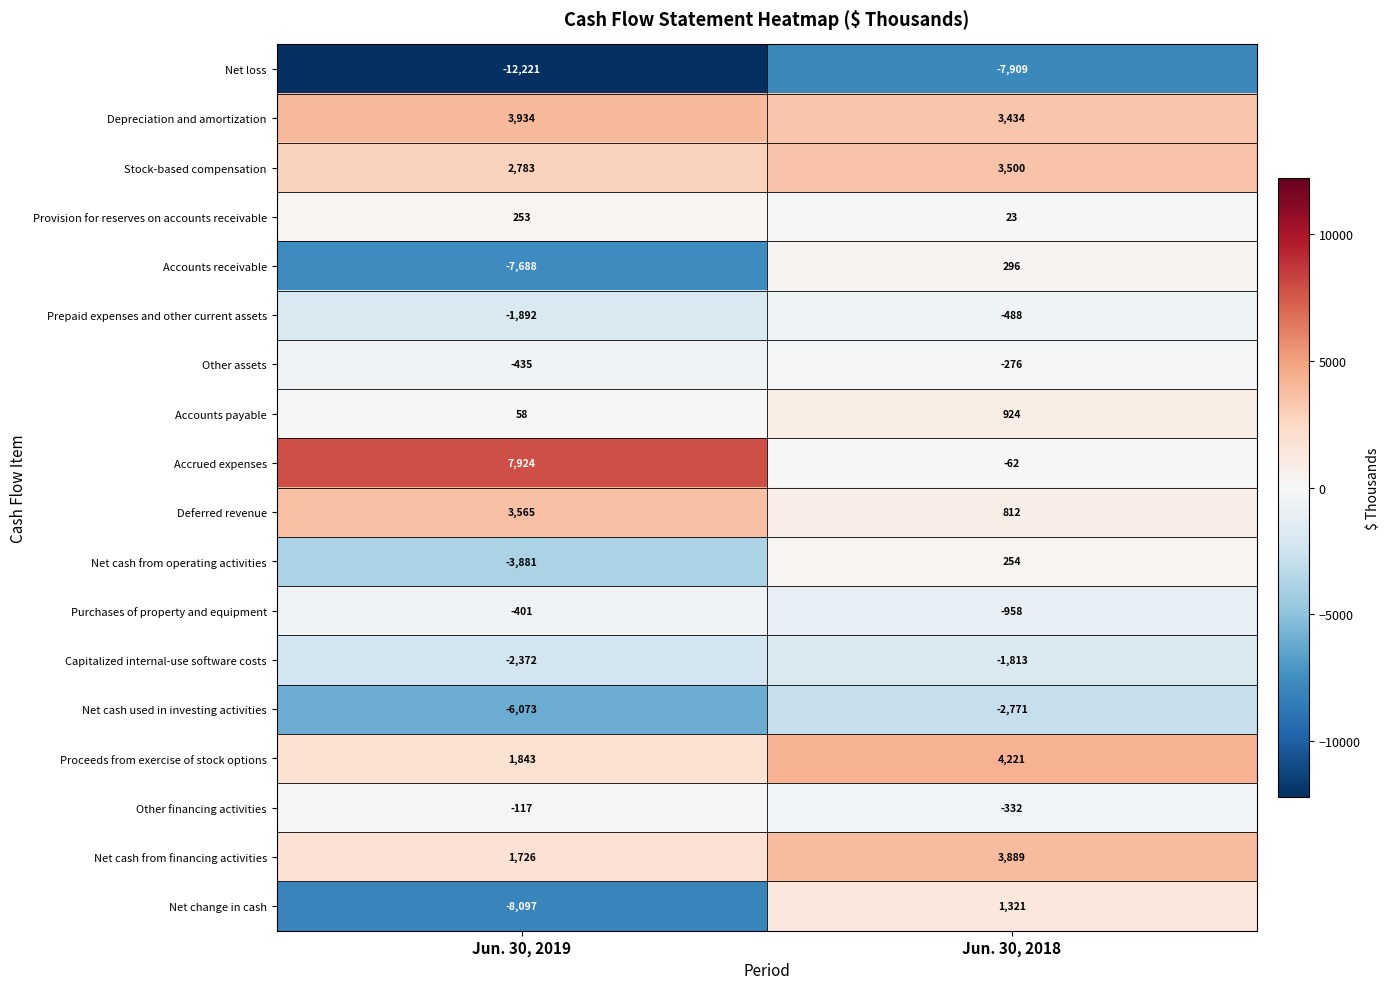

What is the total value across all series at Jun. 30, 2018?

4065